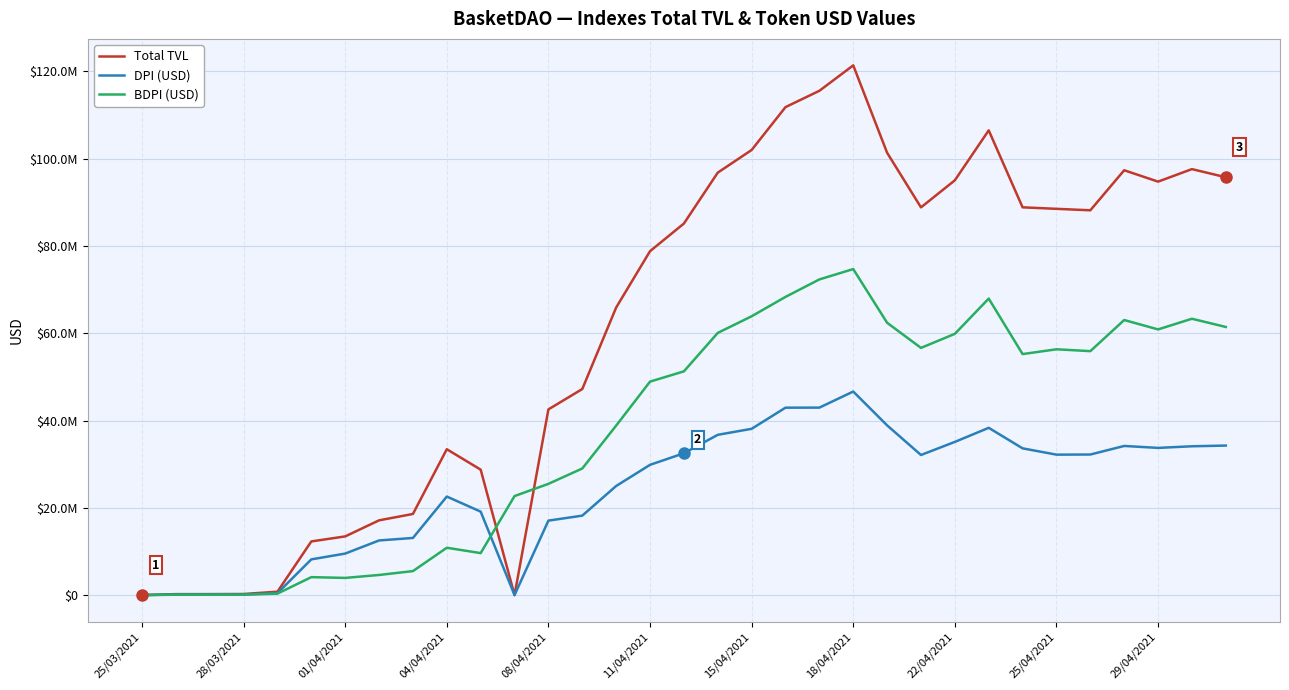

How many intersections are there between BDPI (USD) and Total TVL?

2